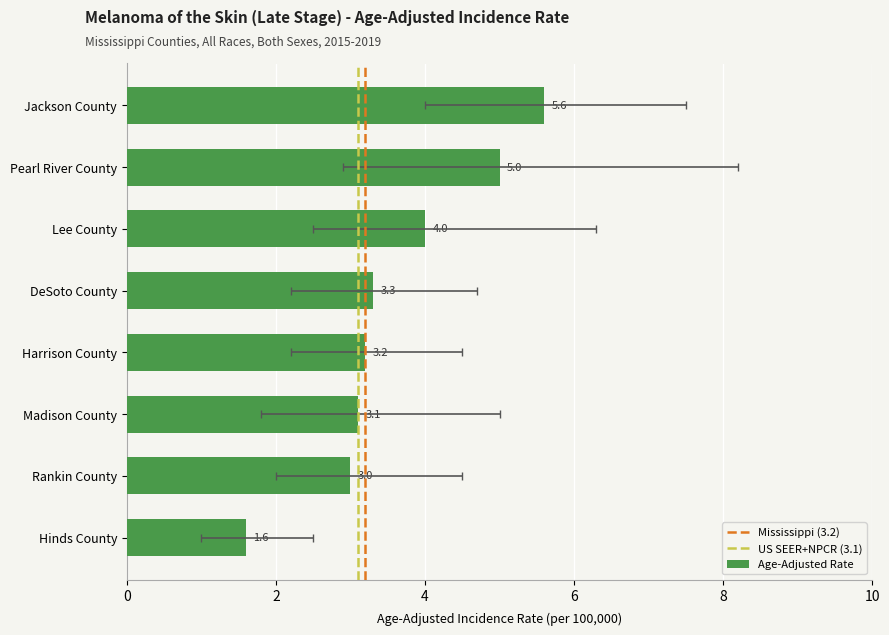

What is the sum of all values?

28.8